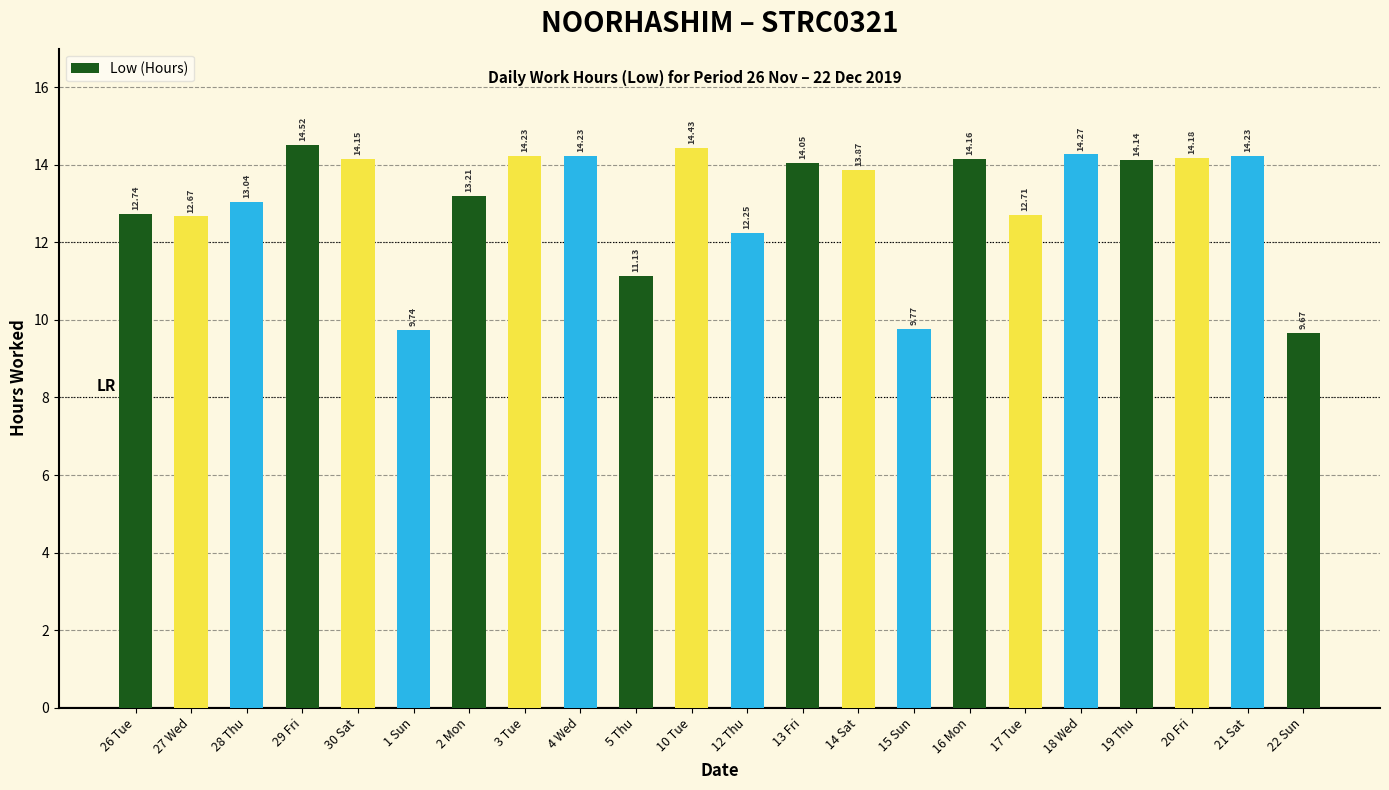

What is the label of the 5th bar from the right?

18 Wed